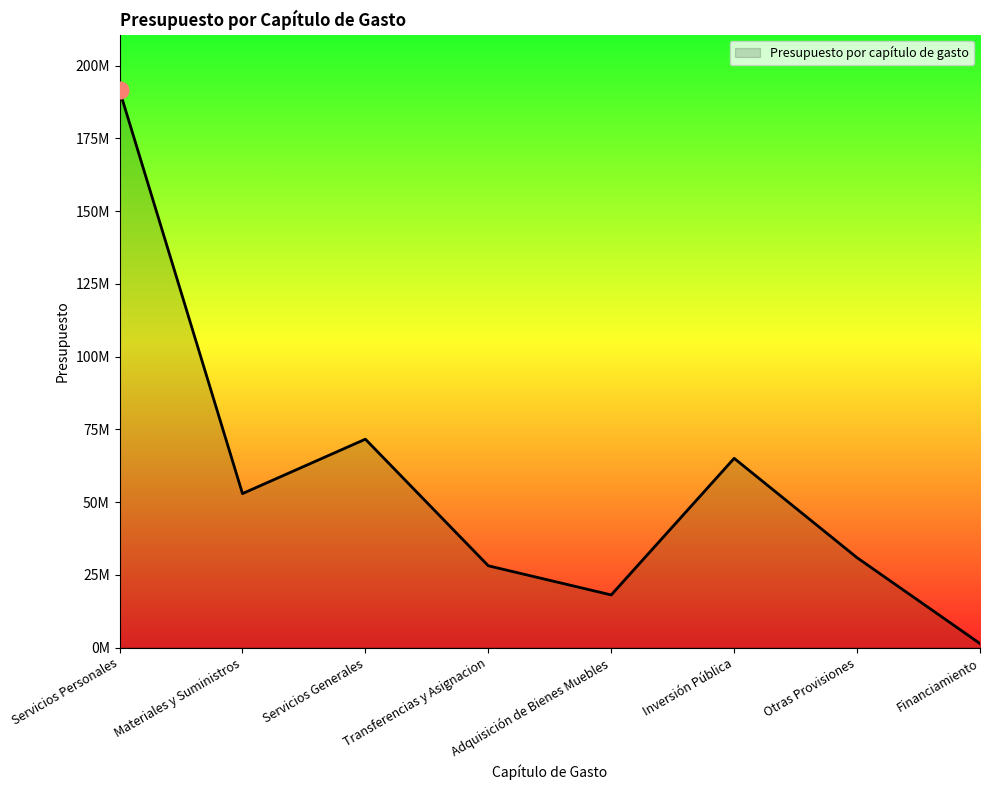

Which has a higher value, Financiamiento or Materiales y Suministros?

Materiales y Suministros